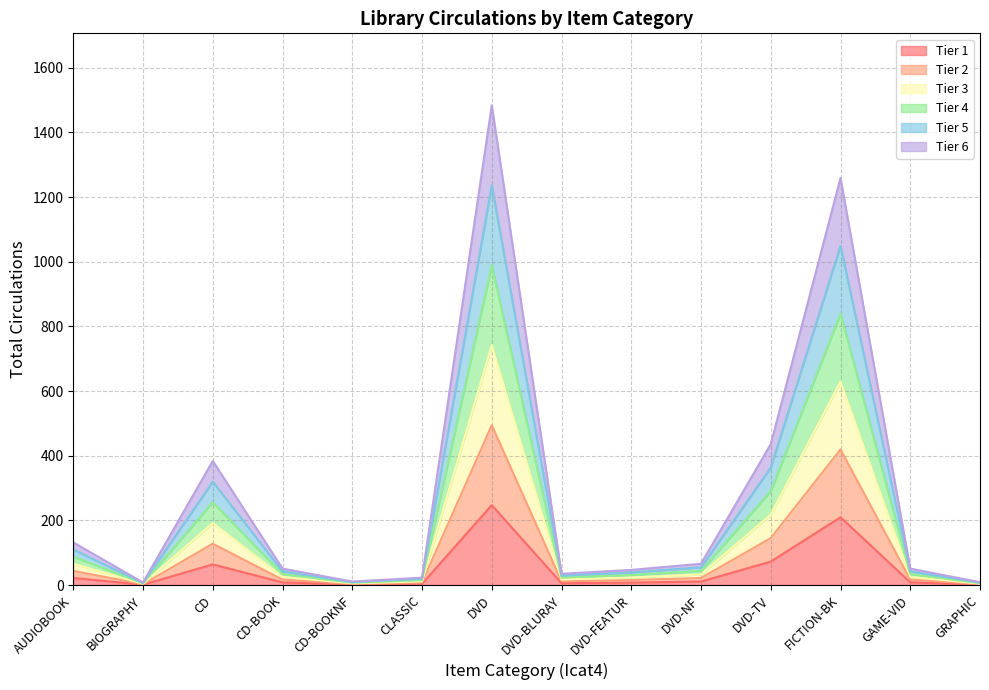

Reading left to right, what are all the values shown in this chart?

AUDIOBOOK=22.0	BIOGRAPHY=1.3	CD=64.0	CD-BOOK=8.5	CD-BOOKNF=1.8	CLASSIC=3.8	DVD=247.3	DVD-BLURAY=5.8	DVD-FEATUR=7.8	DVD-NF=11.0	DVD-TV=72.7	FICTION-BK=209.8	GAME-VID=8.5	GRAPHIC=1.5